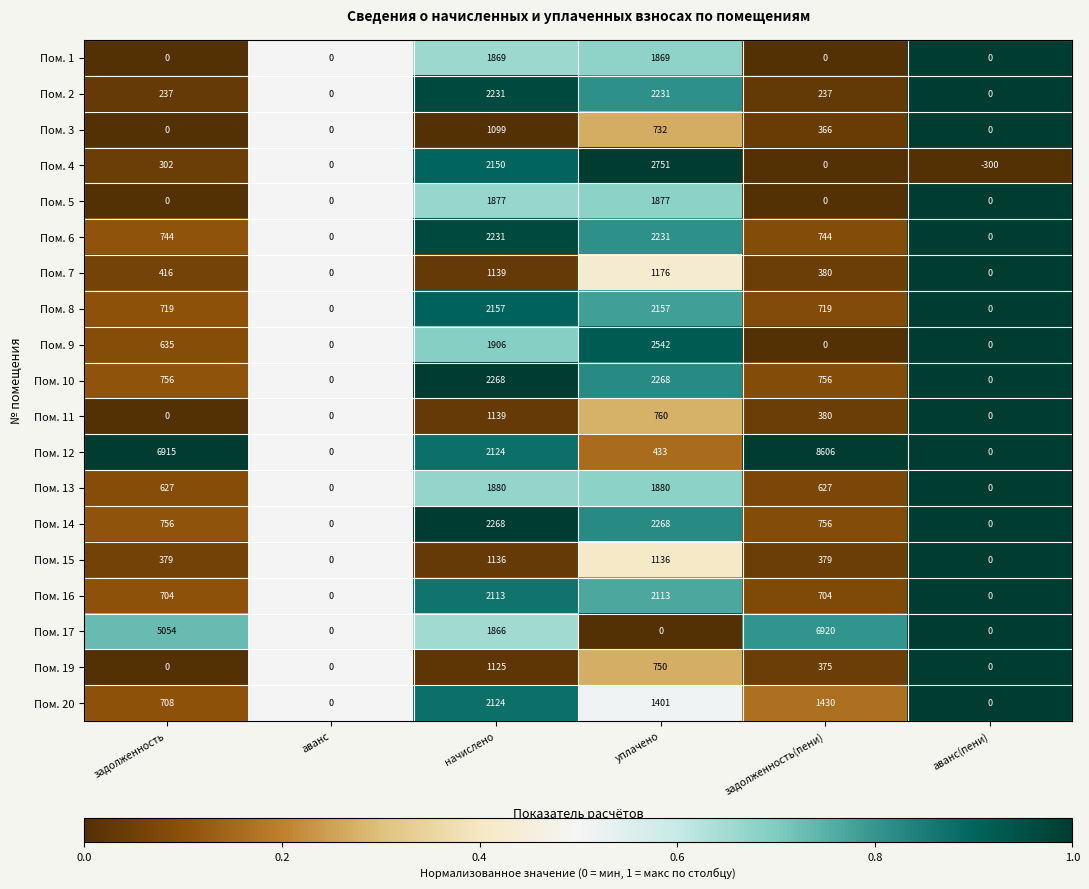

Between задолженность and уплачено, which series saw the biggest shift?

Пом. 12